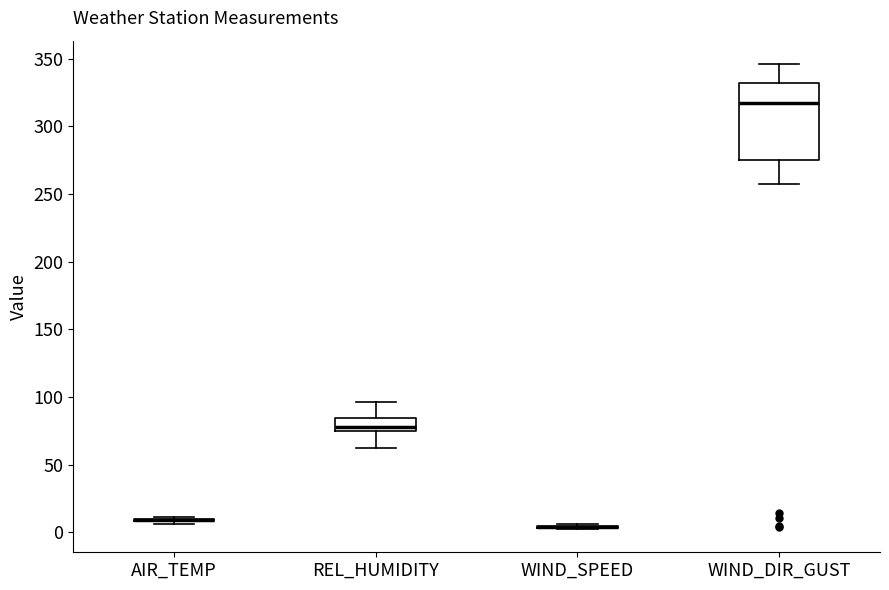

Reading left to right, transcribe this box plot: for each box, give where its median line is, the range the box spans, and where its two whiskers end, as read against the y-axis. The values are not printed on the chart, so give them approximately, as read against the axis.

AIR_TEMP: box collapsed to a line at 10, whiskers 5 to 10
REL_HUMIDITY: median 80, box 75 to 85, whiskers 60 to 95
WIND_SPEED: box collapsed to a line at 5, whiskers 5 to 5
WIND_DIR_GUST: median 320, box 275 to 330, whiskers 255 to 345